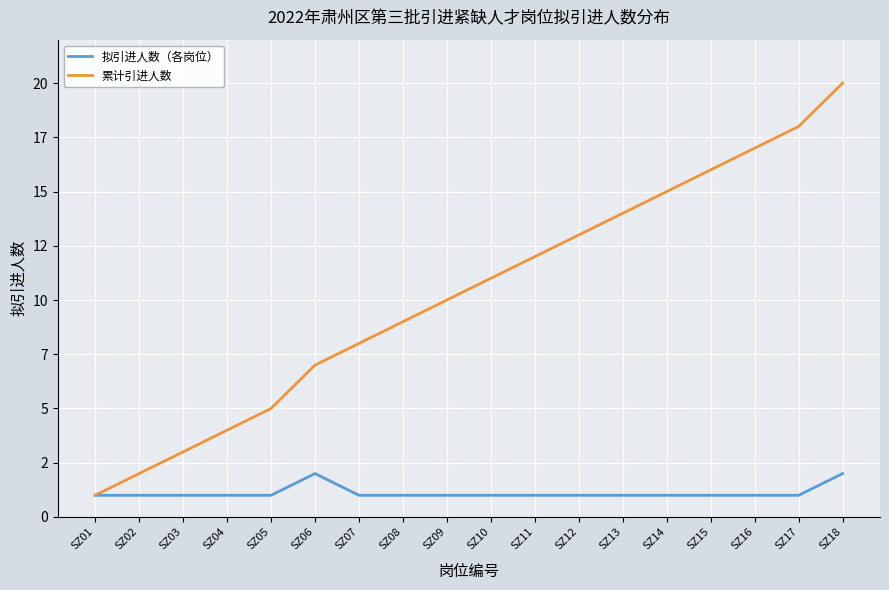

True or false: 拟引进人数（各岗位） and 累计引进人数 intersect in this chart.

False